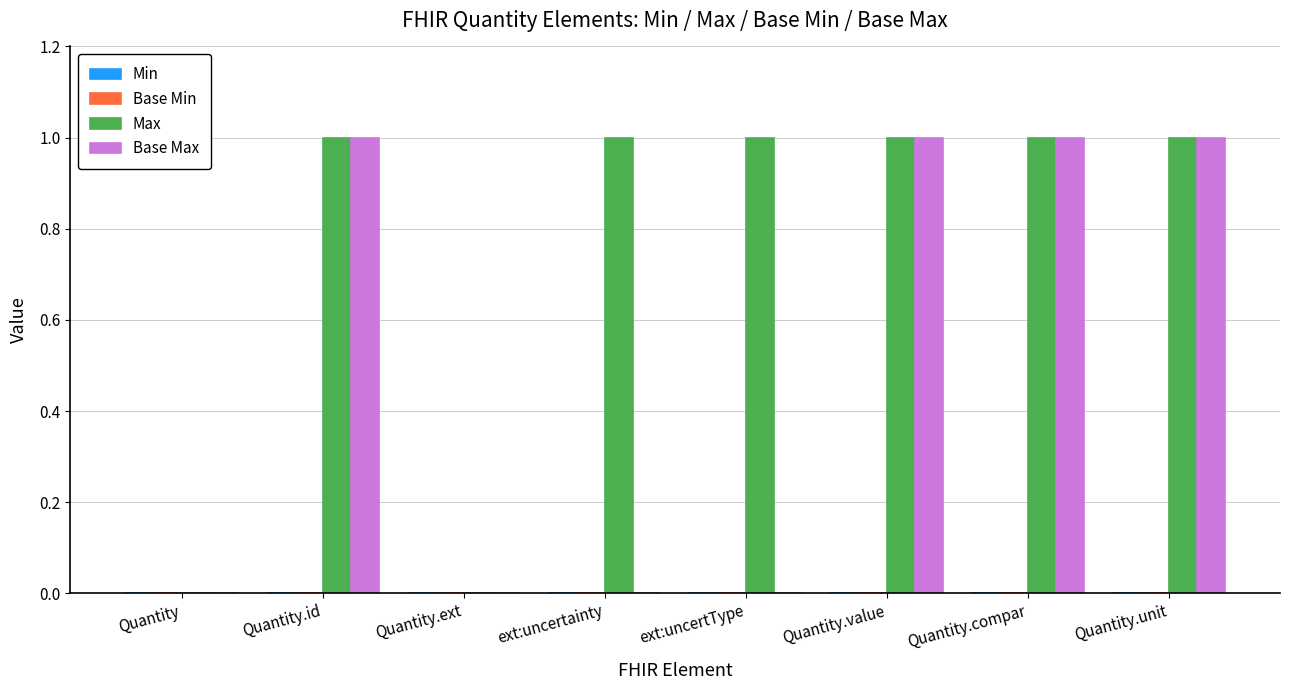

True or false: Max has a value of 0 at ext:uncertainty.

False